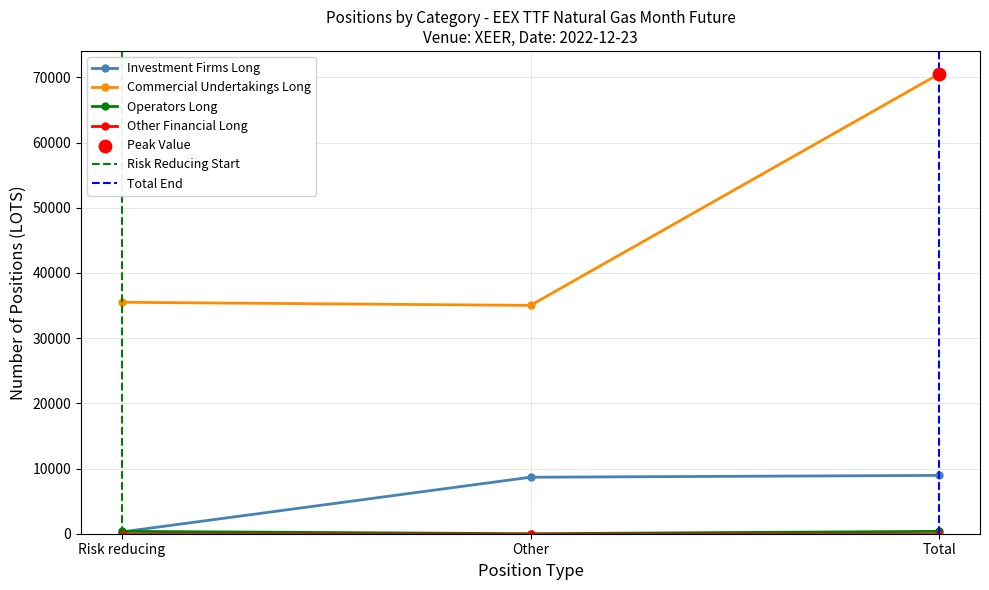

At how many categories does at least one series exceed 35138?

2